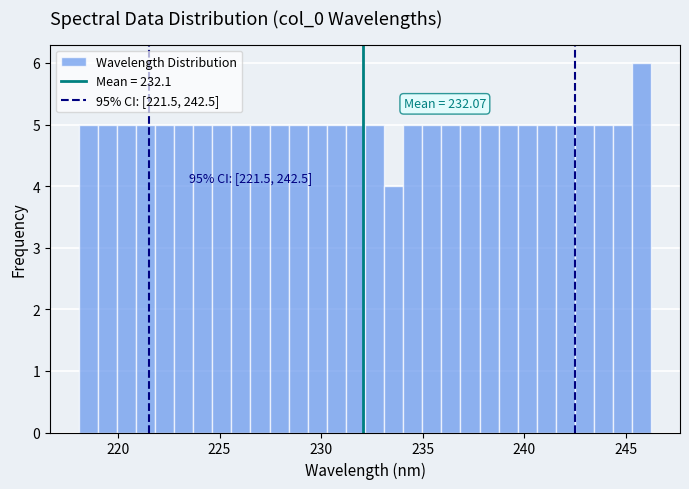

Read against the x-axis, roughly where is the centre of the tallest bar?

246.0